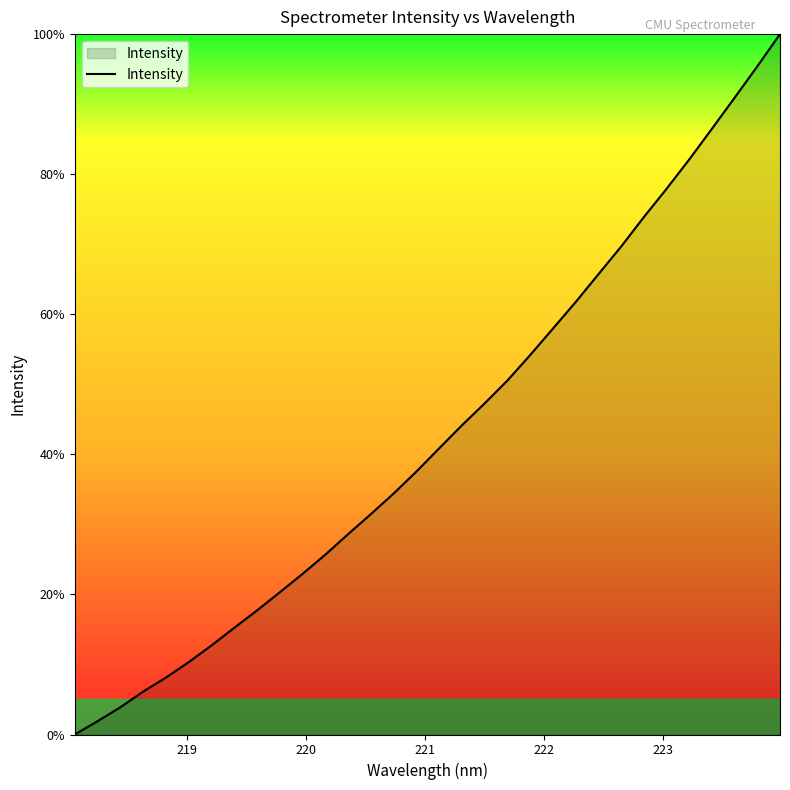

What is the difference between the maximum and minimum values?

100.0